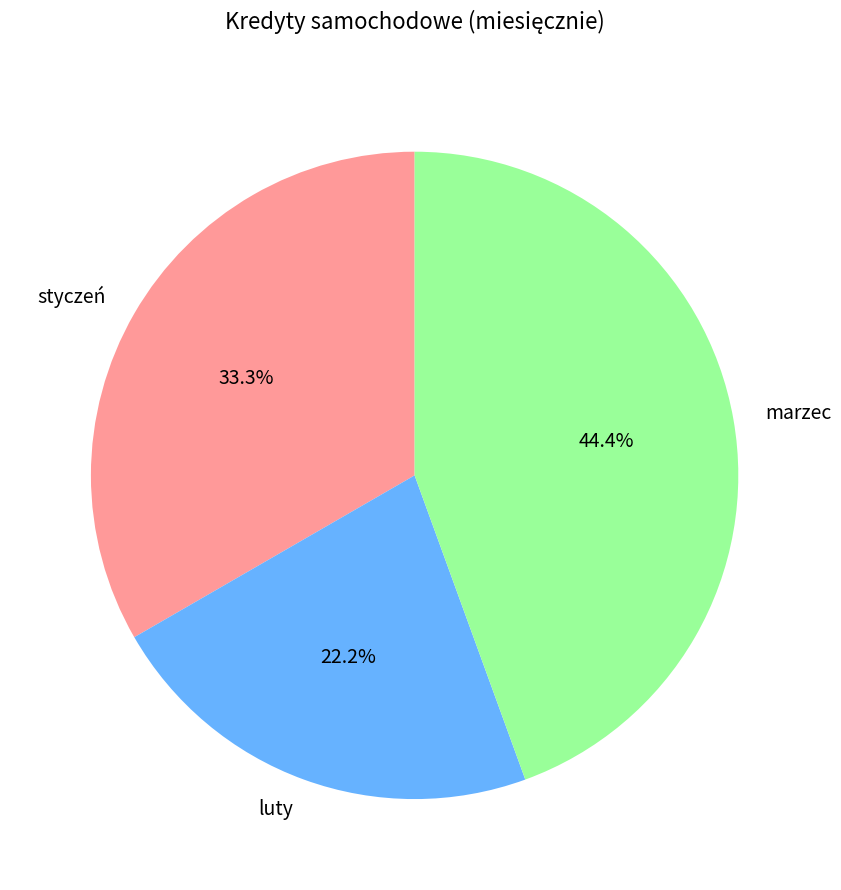

To the nearest percent, what percentage of the pie is luty?

22%